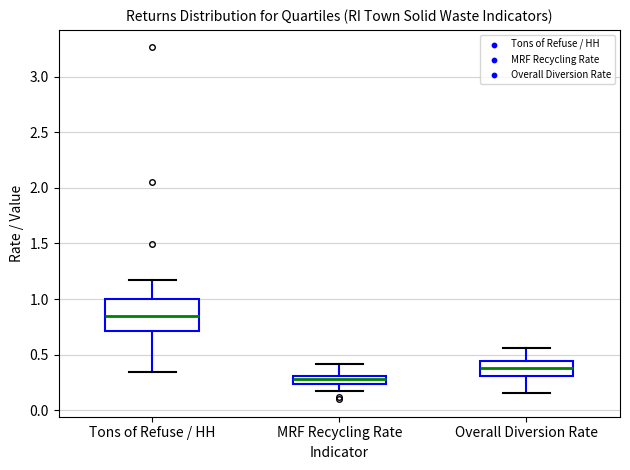

Which box's median line is the highest?

Tons of Refuse / HH